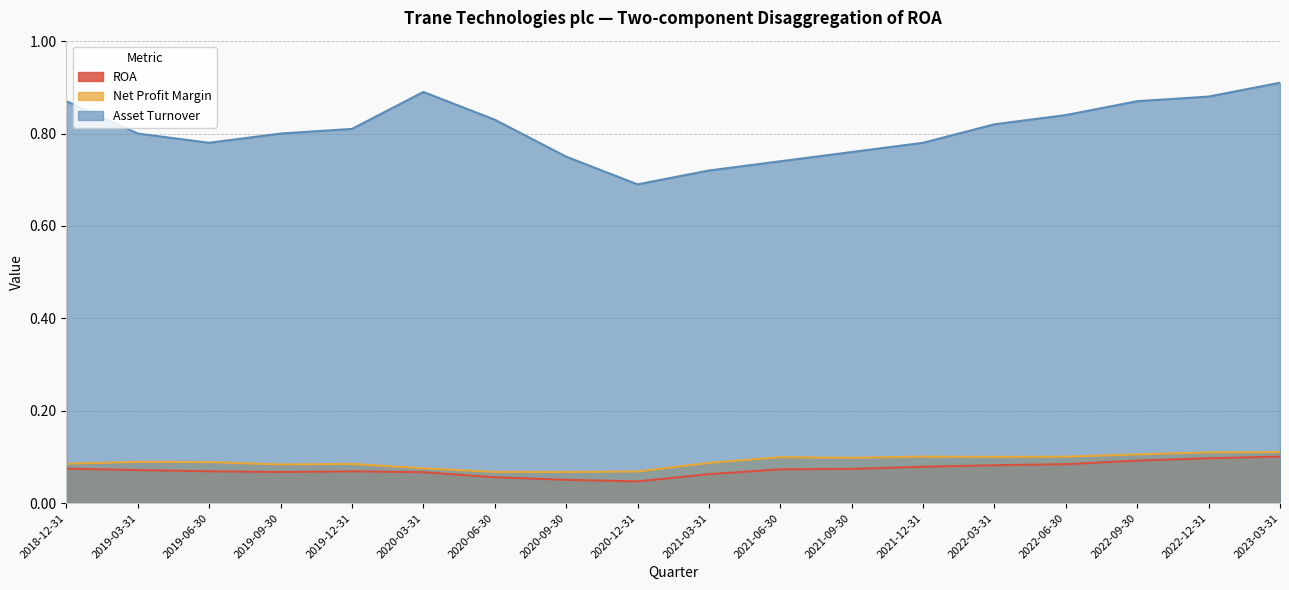

Which series has the largest range (max minus min)?

Asset Turnover